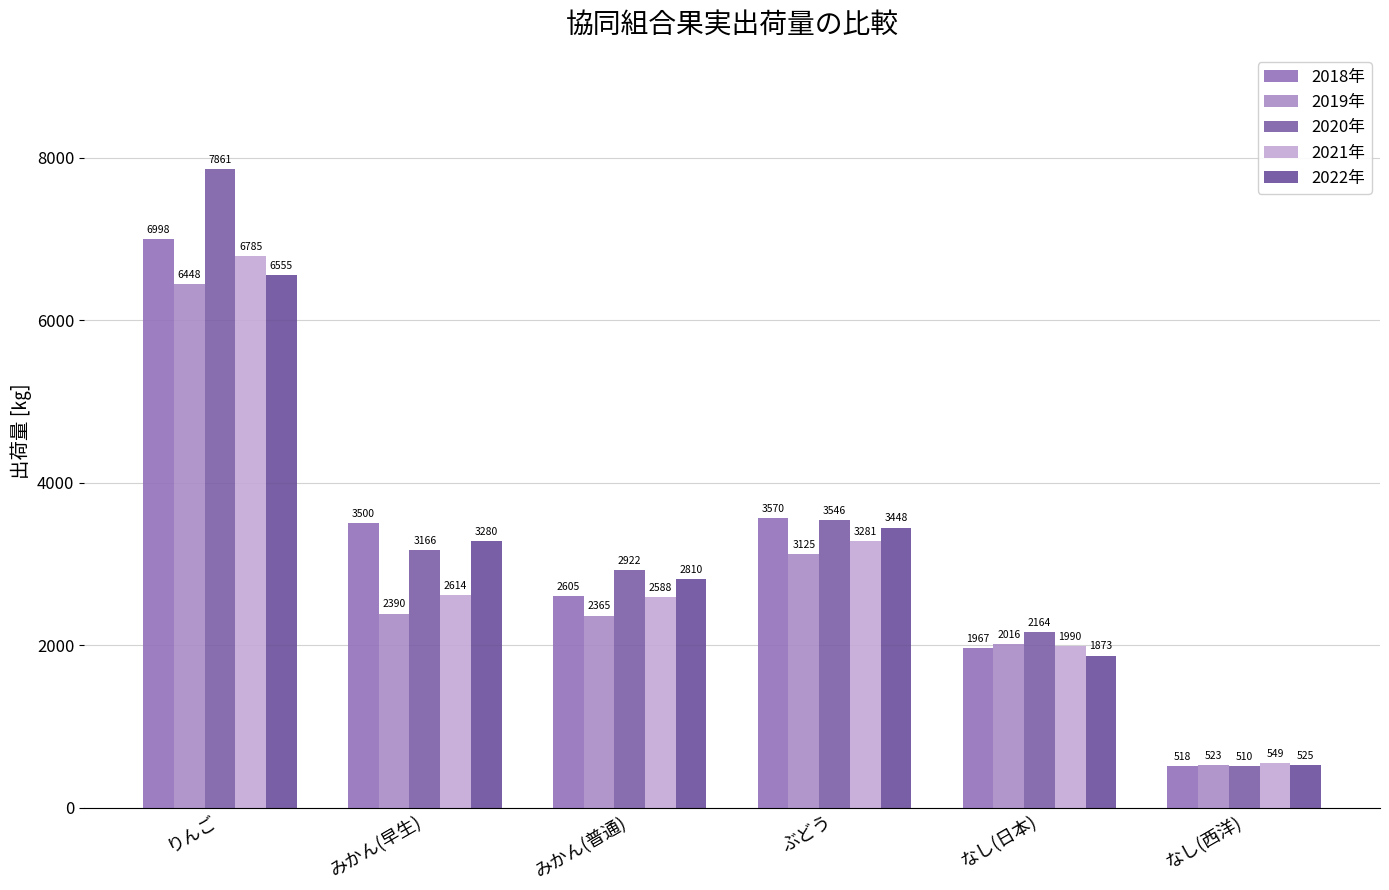

Where does the 2022年 series first go above 3280?

りんご